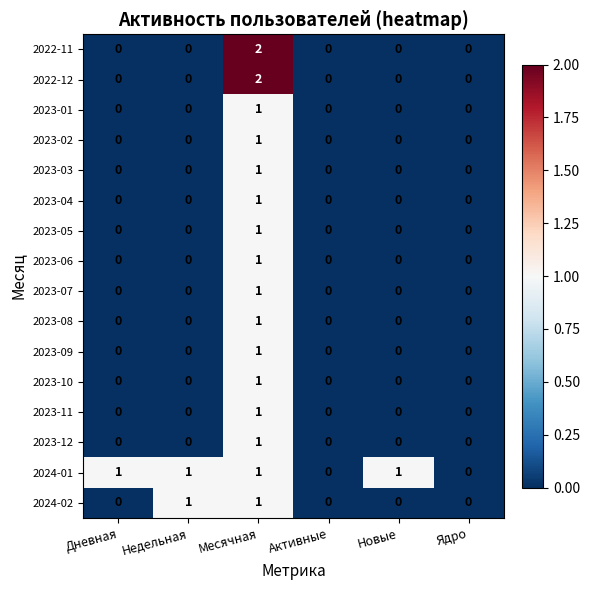

Which series has the largest total across all categories?

2024-01